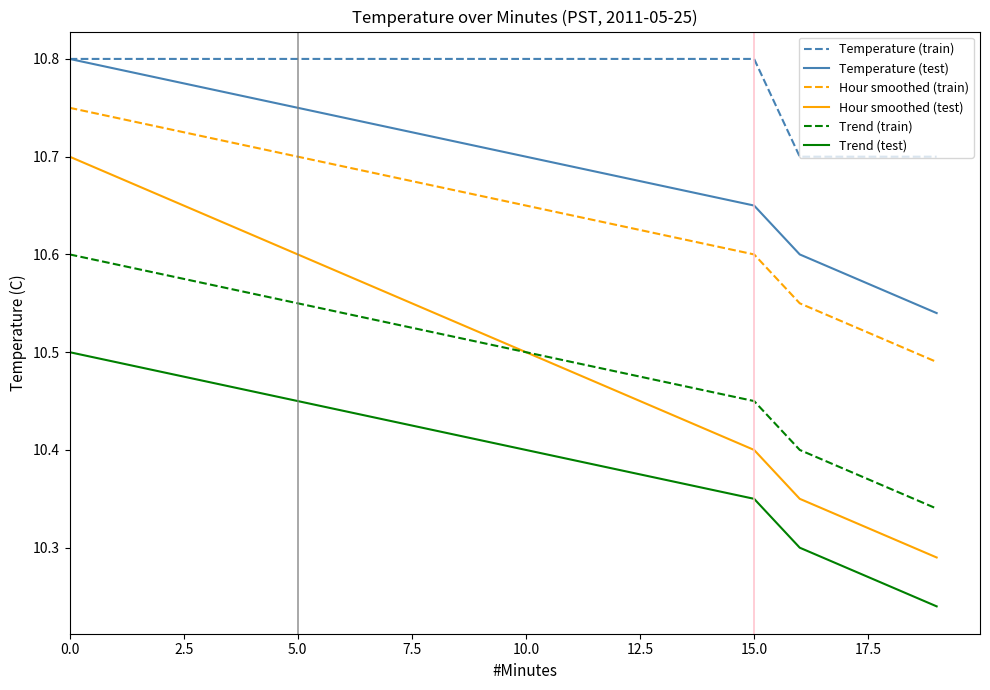

True or false: Temperature (test) and Trend (test) cross at least once.

False